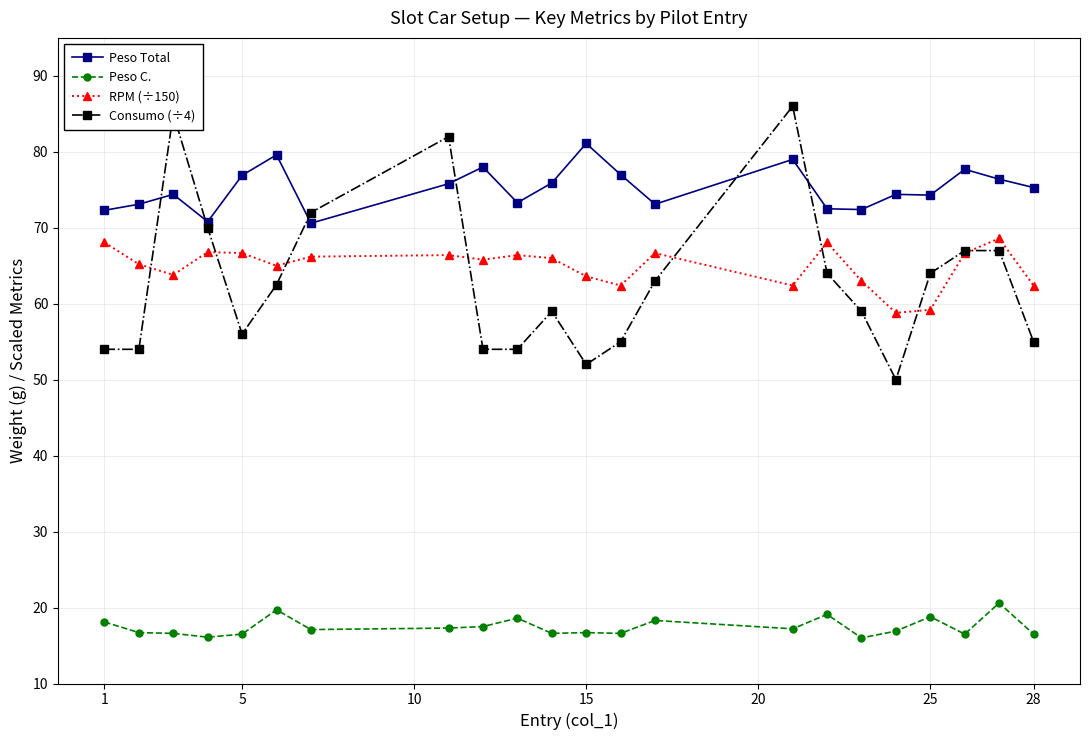

What is the value of the RPM (÷150) point at the 12th from the left?

63.6